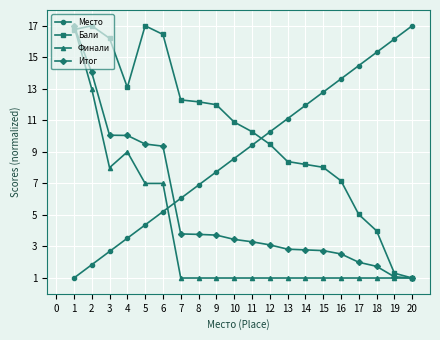

Rank the categories by Место value from lowest to highest.

1, 2, 3, 4, 5, 6, 7, 8, 9, 10, 11, 12, 13, 14, 15, 16, 17, 18, 19, 20